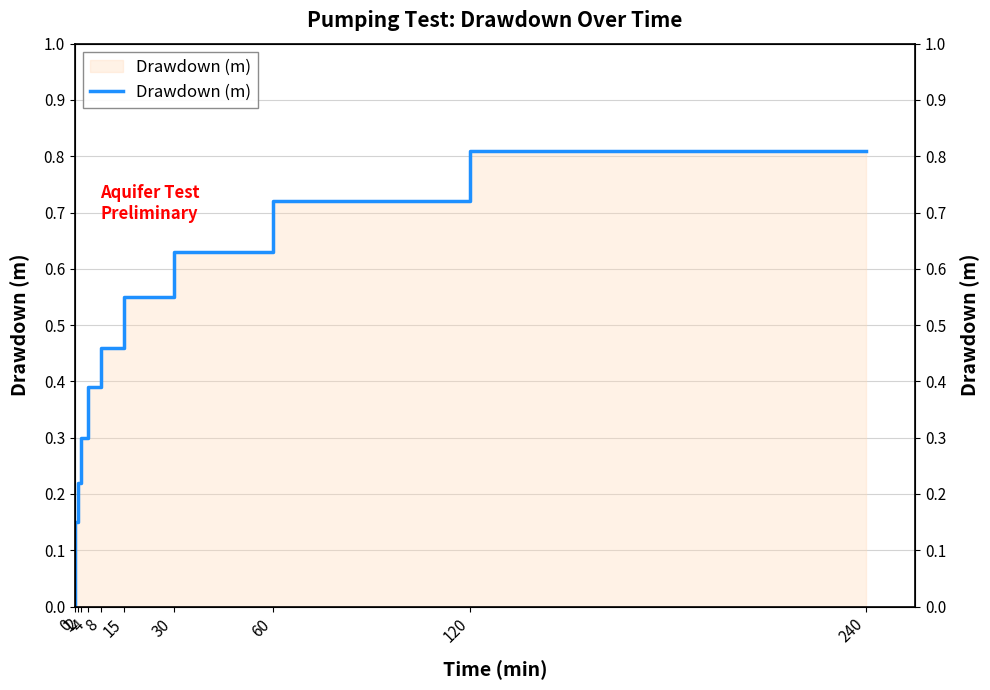

What is the value of the 10th point from the left?

0.8